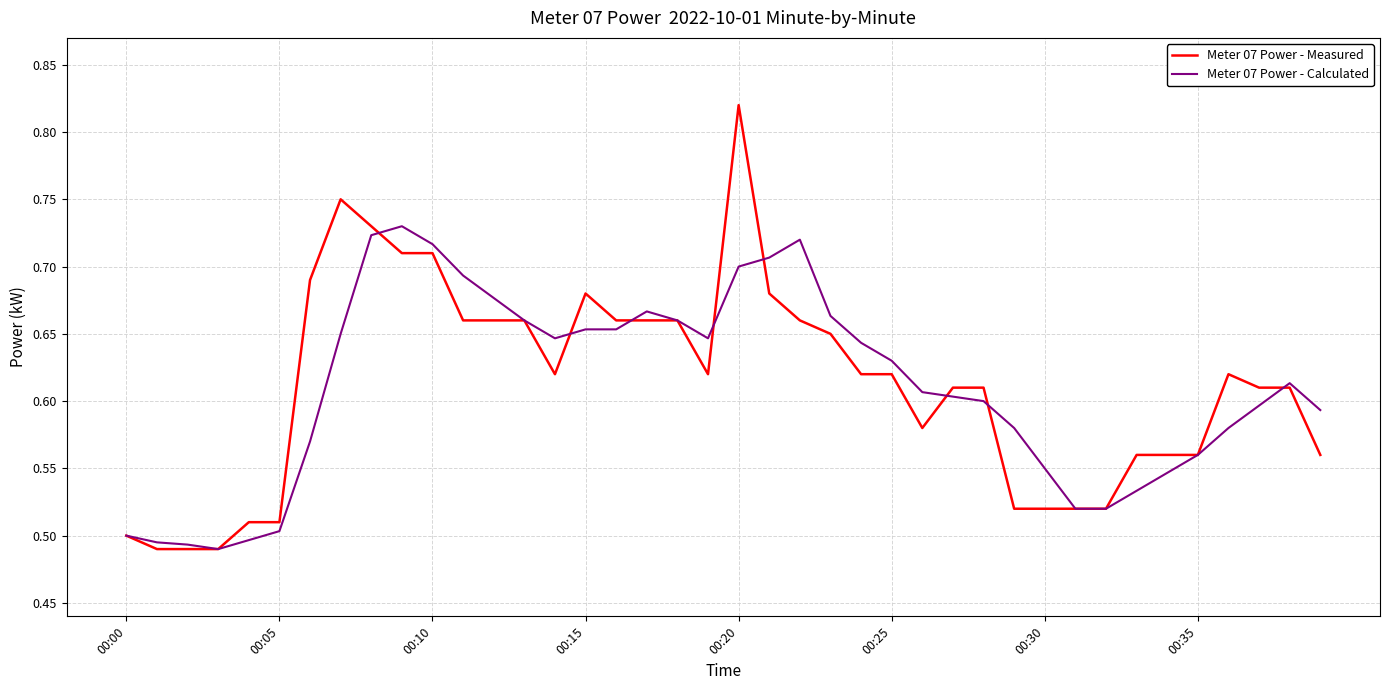

What is the difference between the second highest and second lowest values in the Meter 07 Power - Calculated series?

0.2